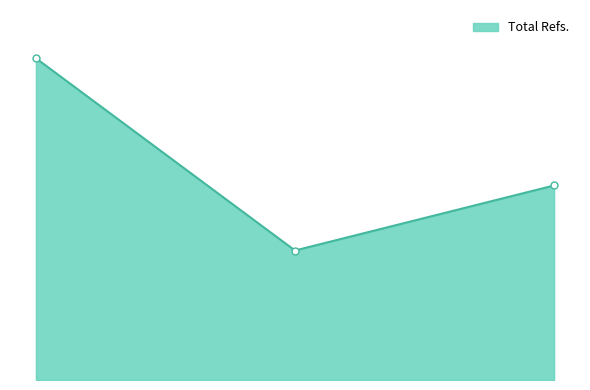

Is this an area chart (filled region under the line)?

Yes